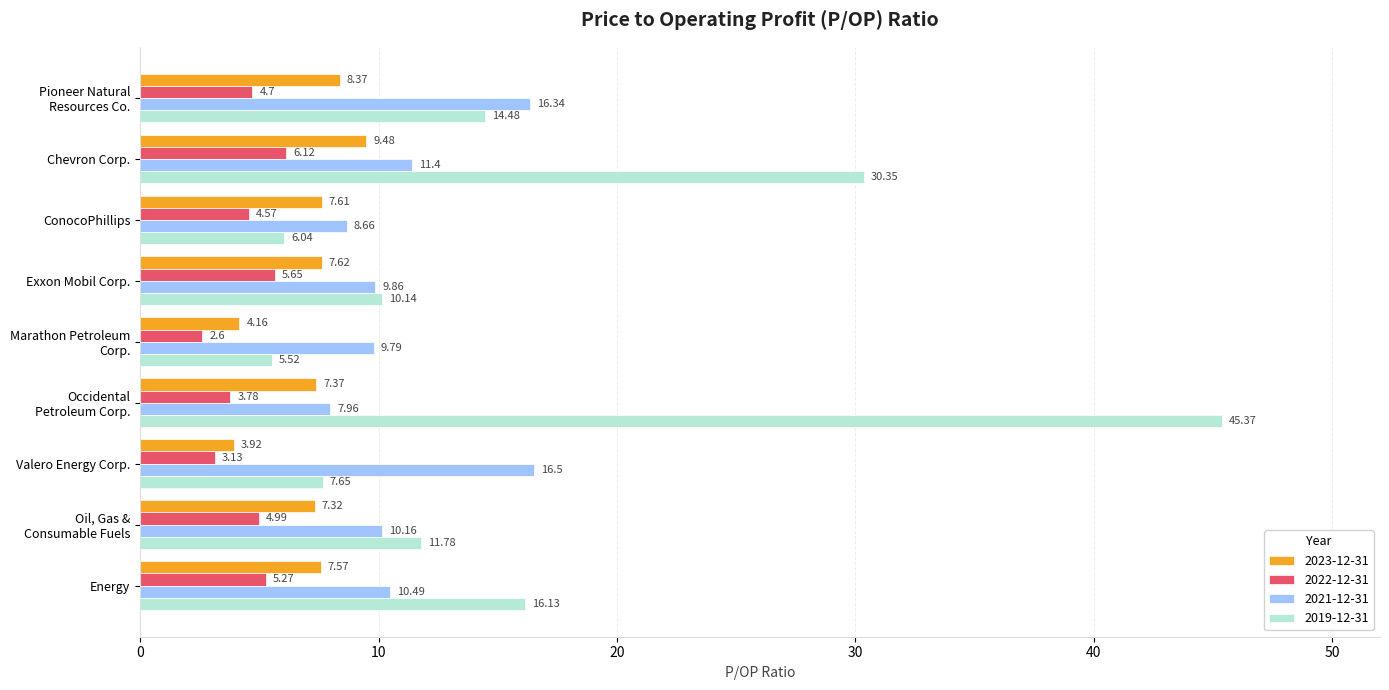

What is the difference between the second highest and minimum values in the 2019-12-31 series?

24.8